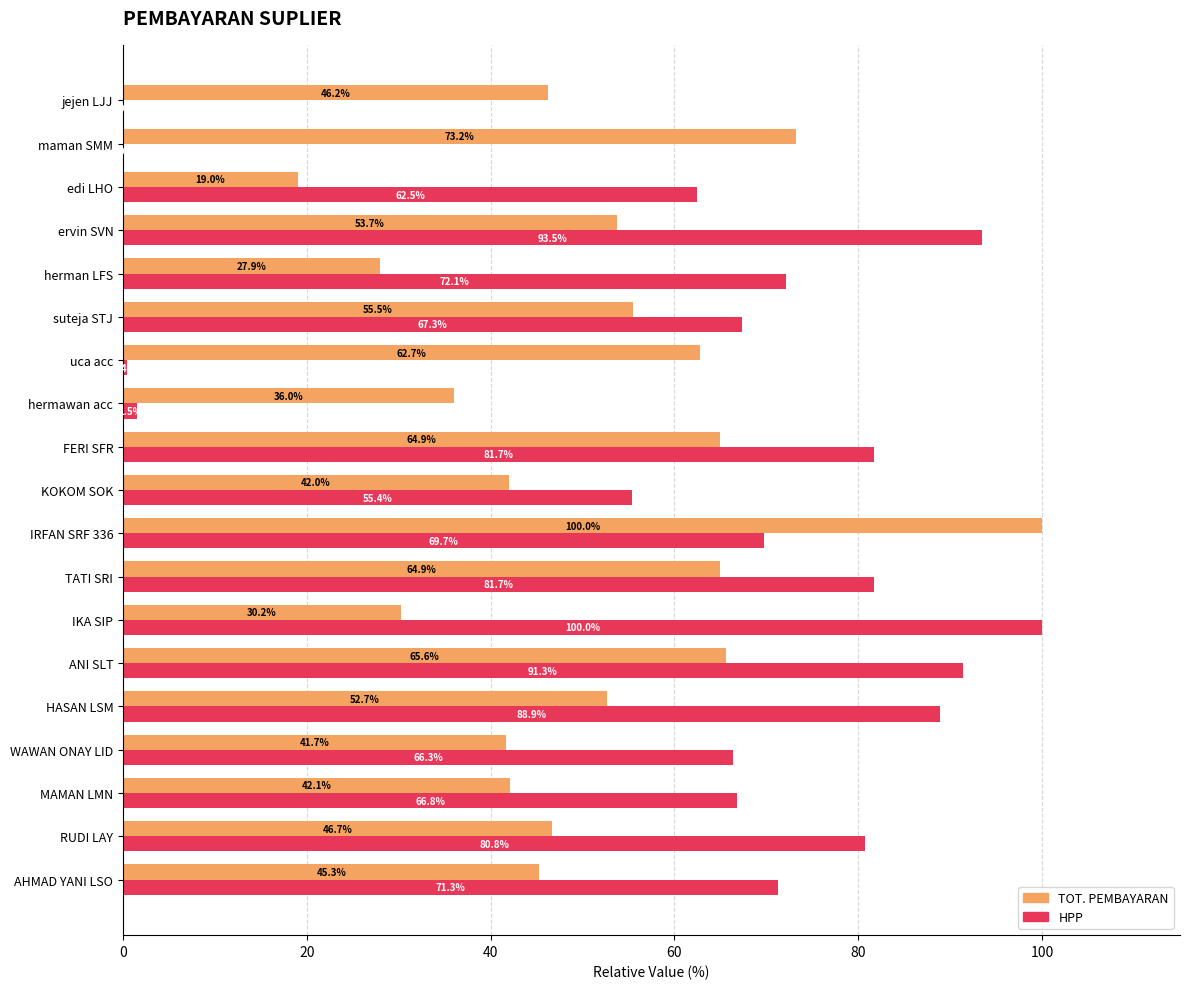

At which label does TOT. PEMBAYARAN reach its peak?

IRFAN SRF 336